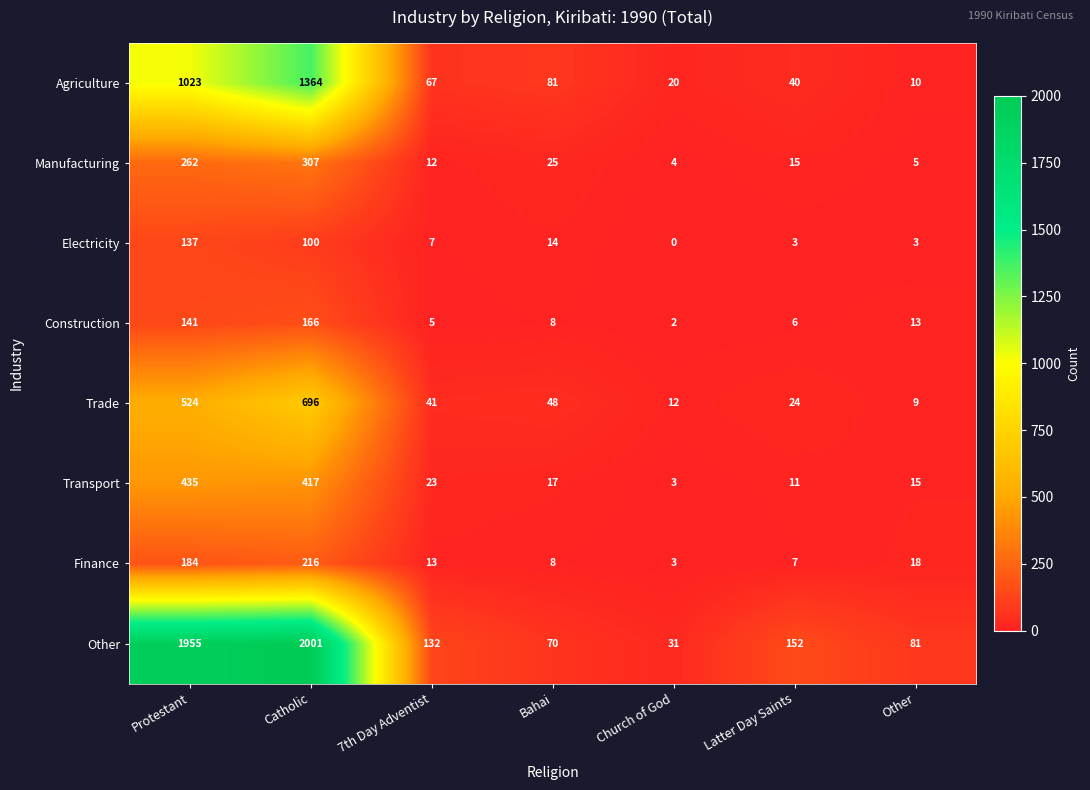

Which series has the largest total across all categories?

Other